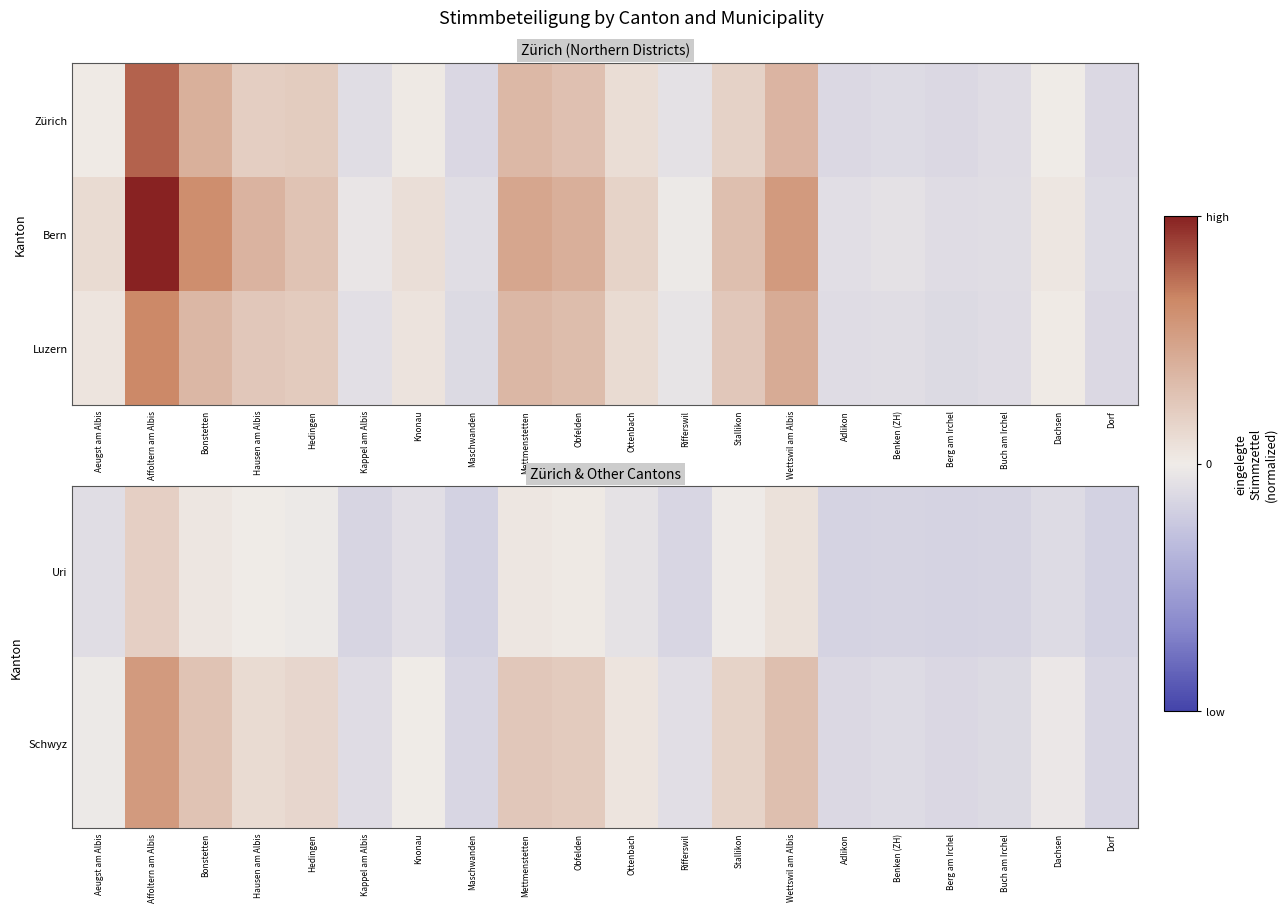

What is the difference between the Uri values at Benken (ZH) and Wettswil am Albis?

0.2